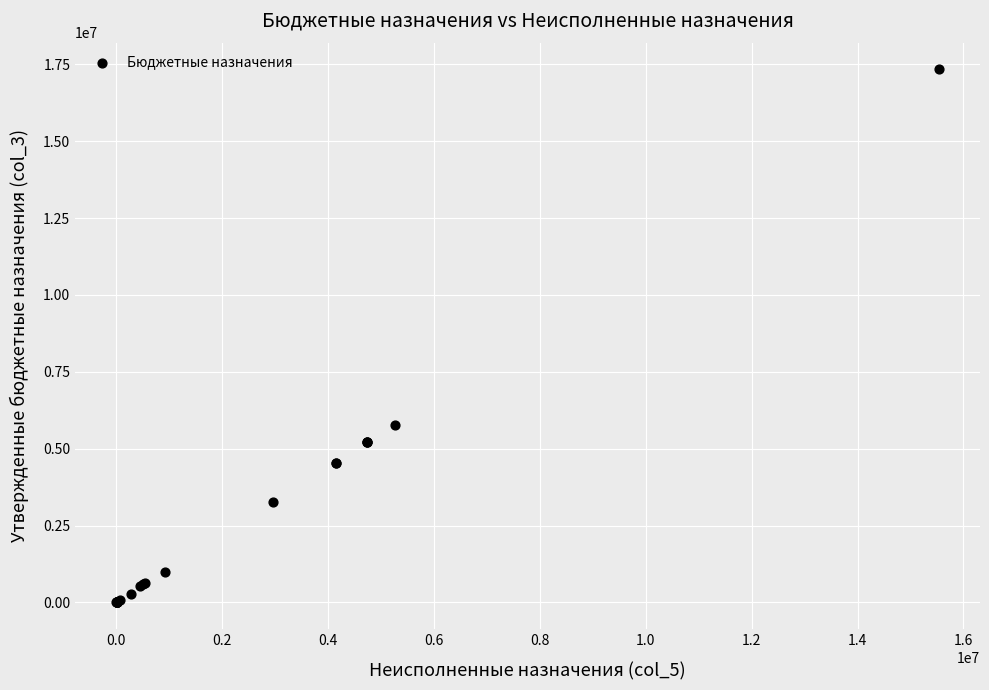

What Y value in the scatter plot is closest to 8668150?

5769200